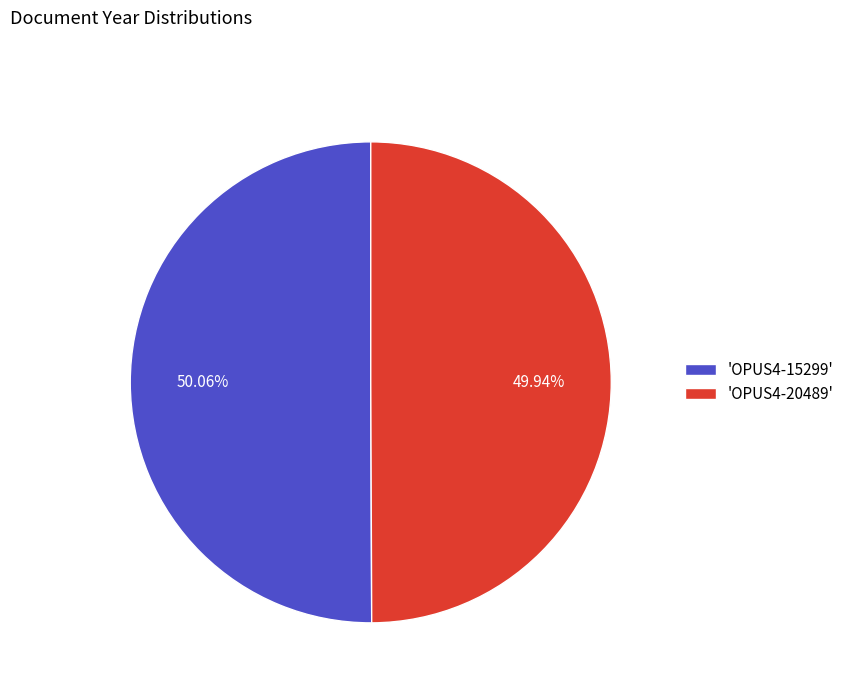

Combined, do 'OPUS4-20489' and 'OPUS4-15299' account for over 50%?

Yes